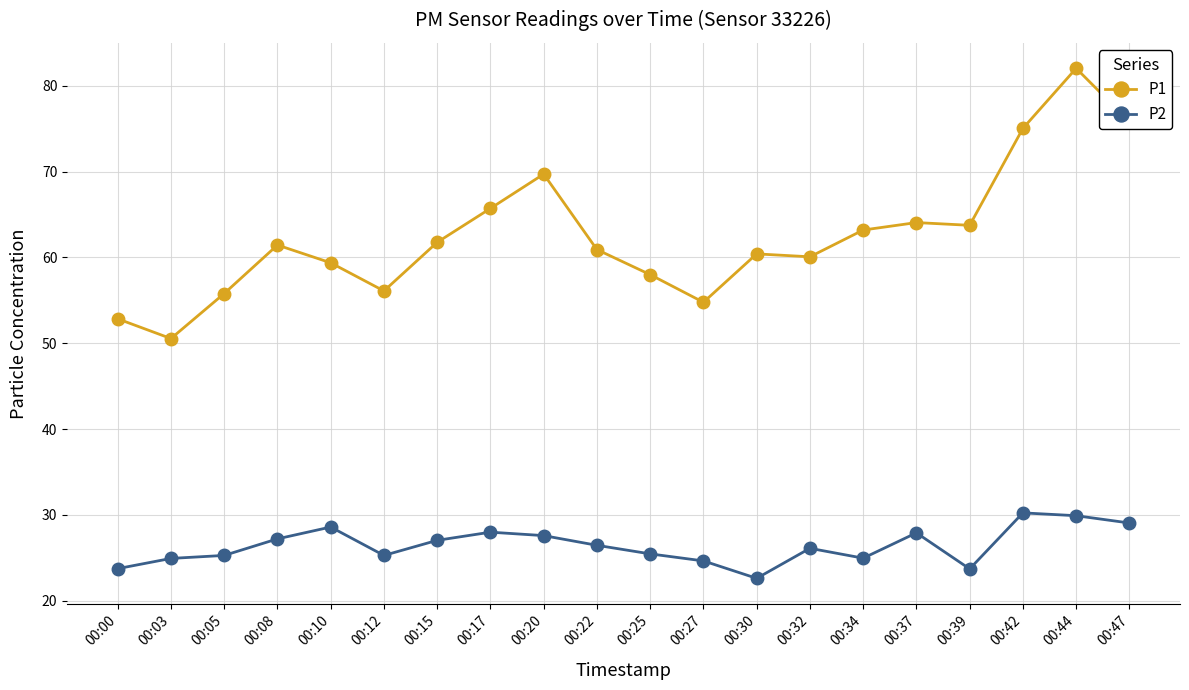

Which series has the widest spread of values?

P1